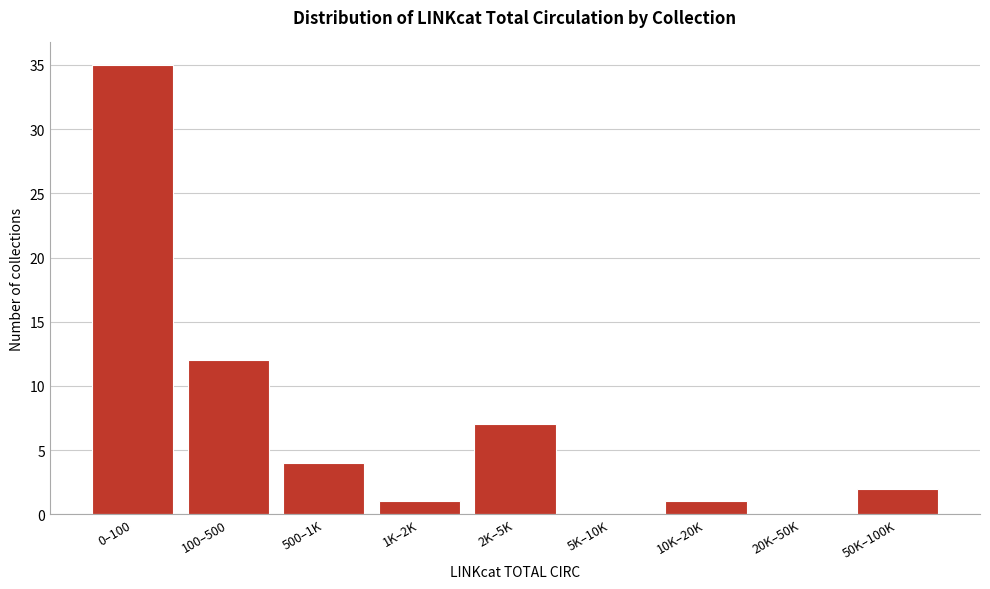

Reading left to right, what are all the values shown in this chart?

0–100=35	100–500=12	500–1K=4	1K–2K=1	2K–5K=7	5K–10K=0	10K–20K=1	20K–50K=0	50K–100K=2